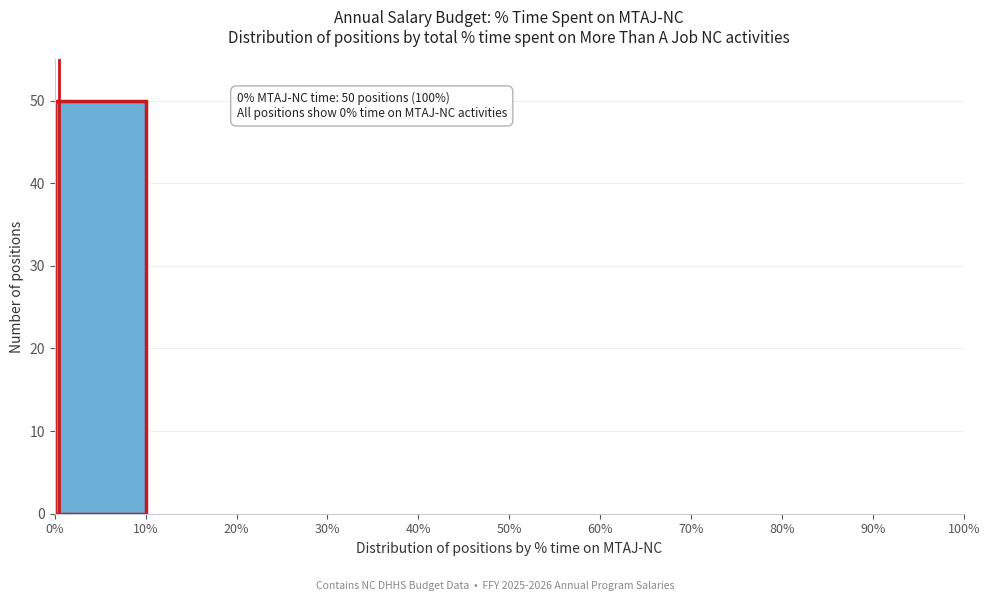

Which range on the x-axis has the tallest bar?

0% to 10%